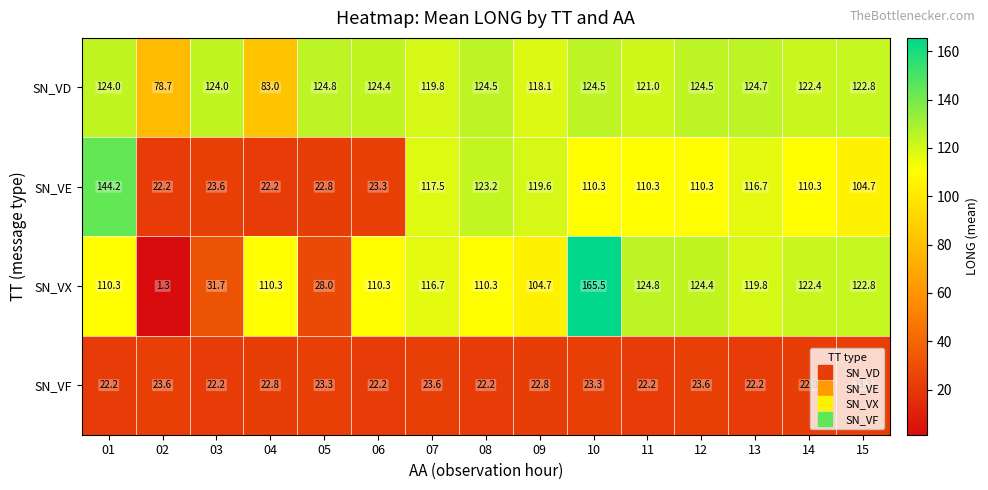

Where is SN_VX nearest to the value 83?

09